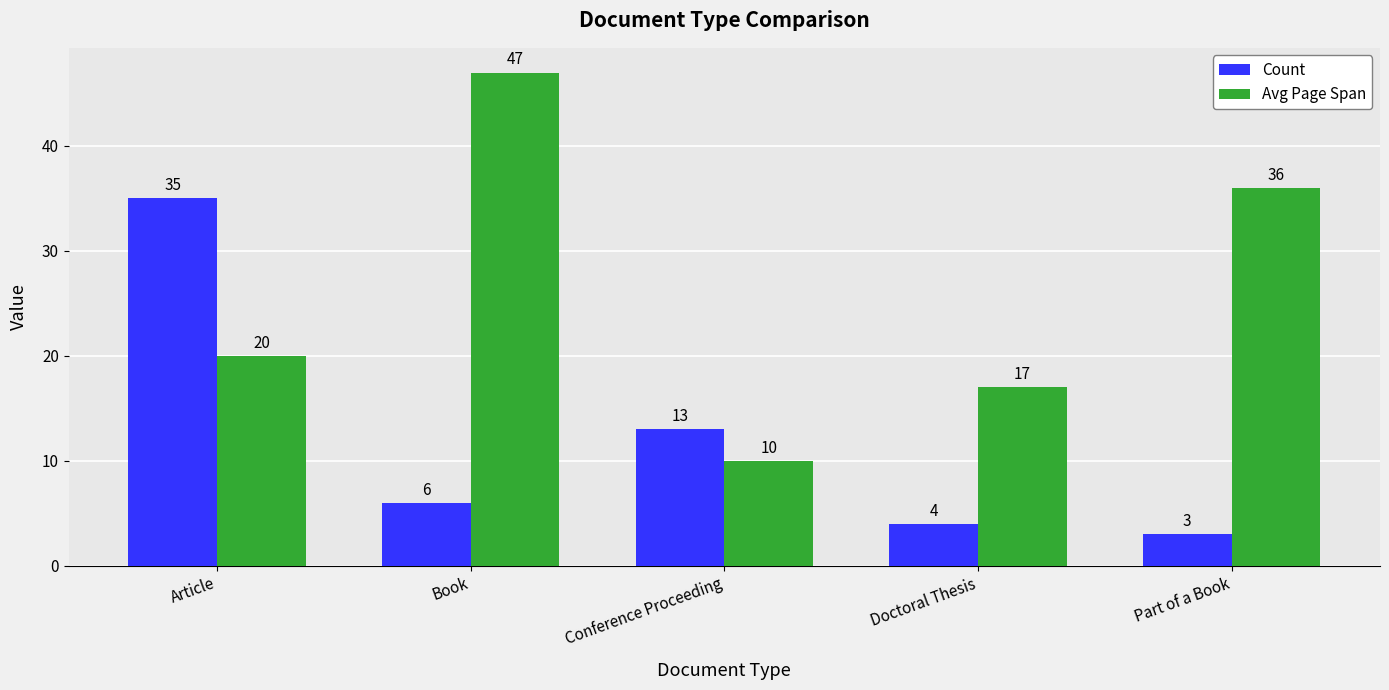

Rank the series at Conference Proceeding from highest to lowest value.

Count, Avg Page Span